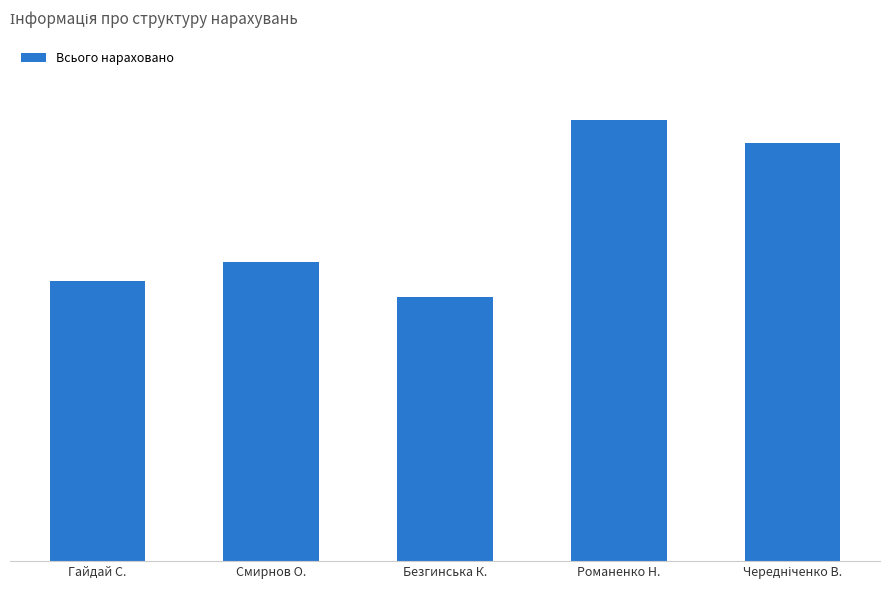

List the labels in order of value, smallest first.

Безгинська К., Гайдай С., Смирнов О., Чередніченко В., Романенко Н.